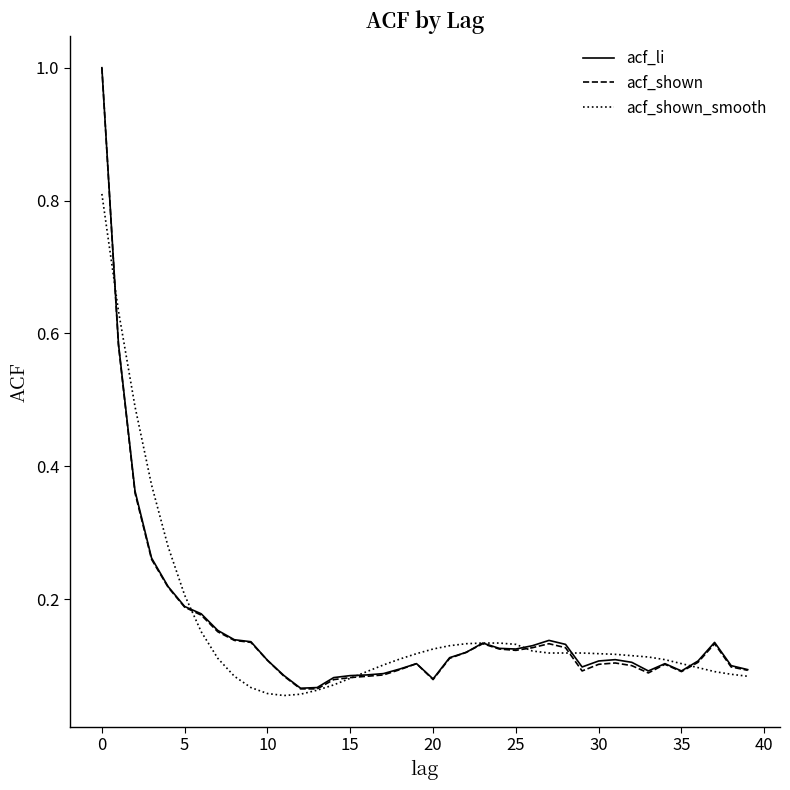

Which series has the largest range (max minus min)?

acf_shown